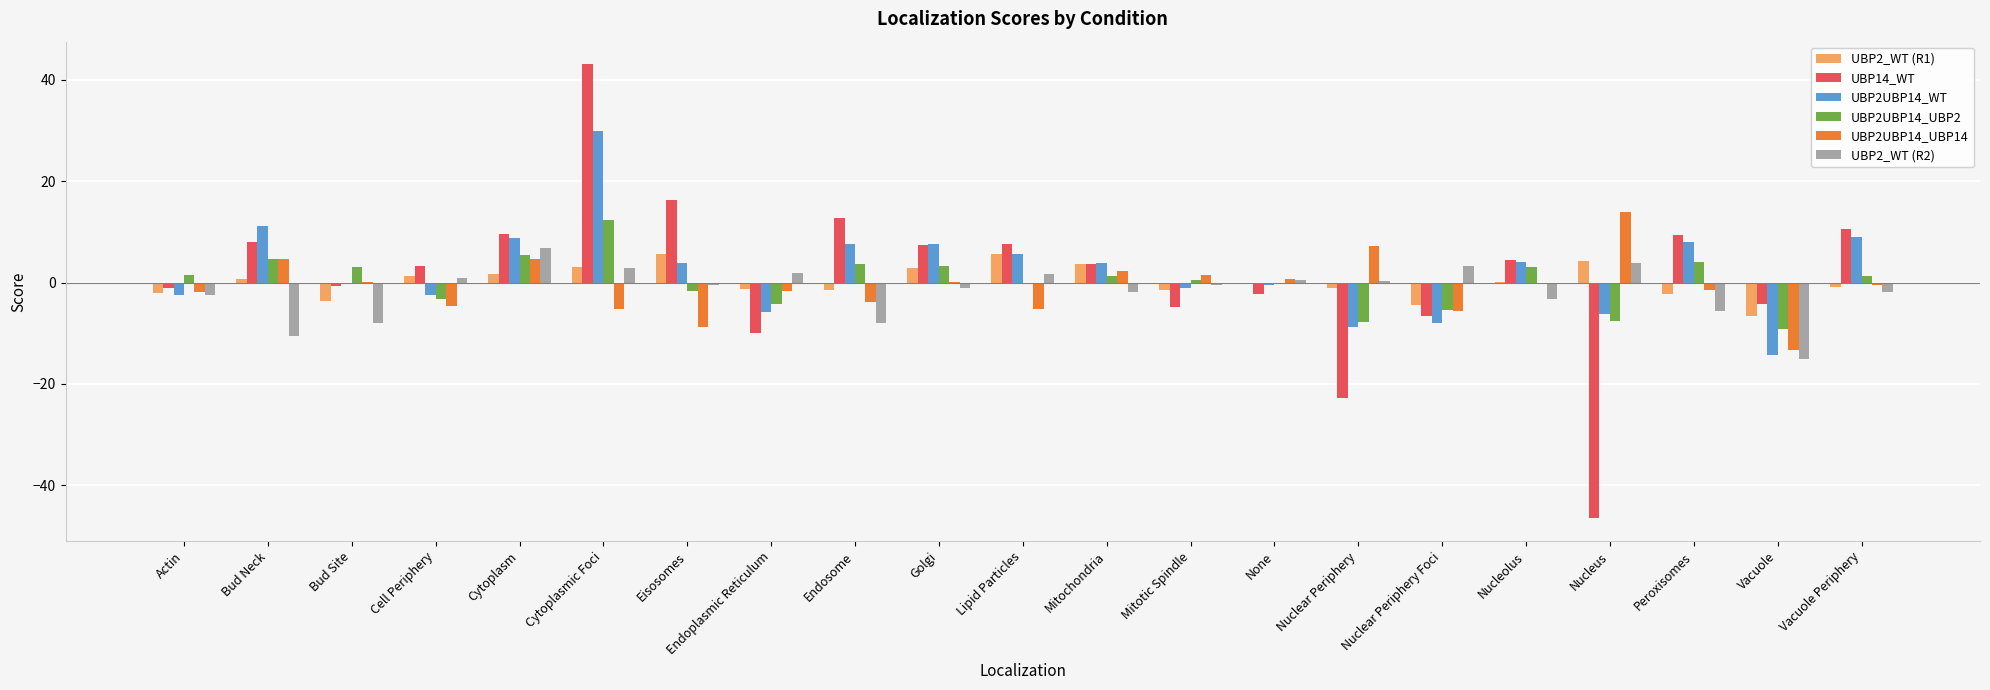

What is the sum of all UBP2_WT (R2) values?

-37.3